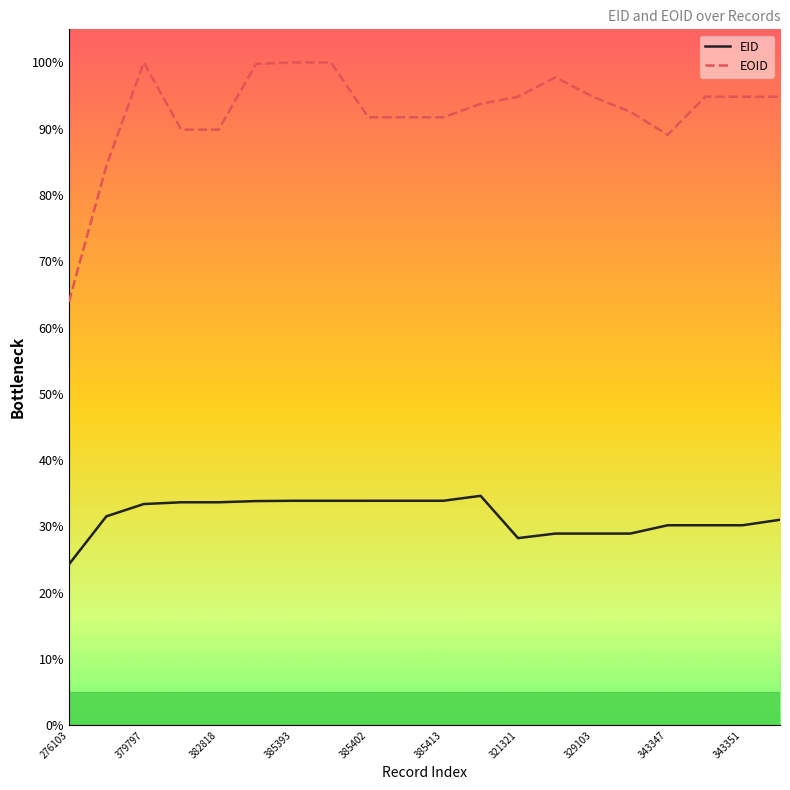

What is the sum of all EID values?

630.8